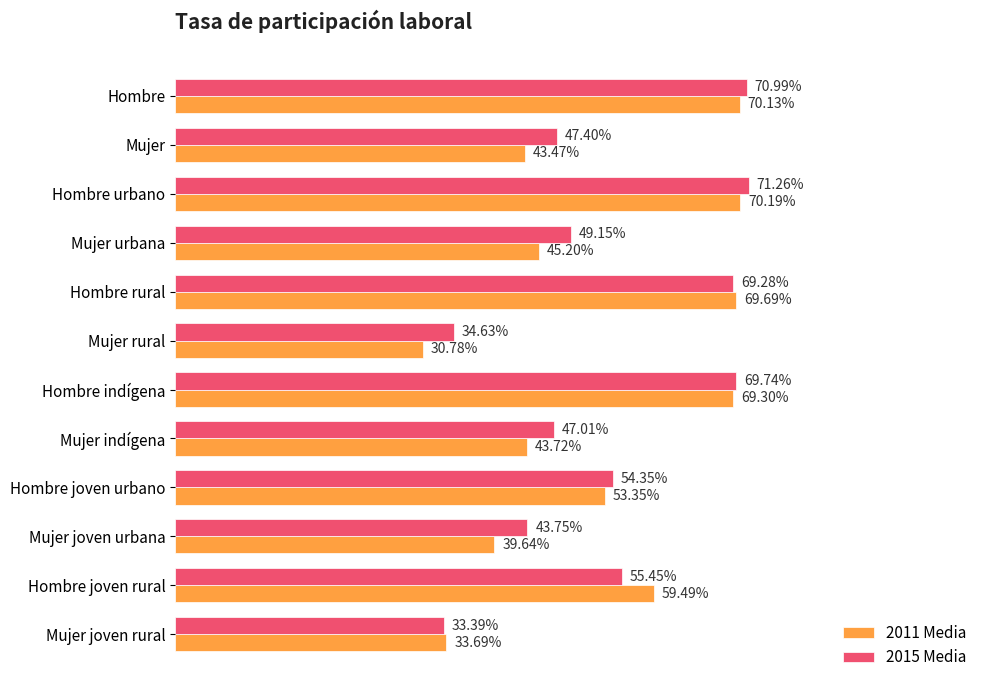

Rank the series by their average value, from lowest to highest.

2011 Media, 2015 Media